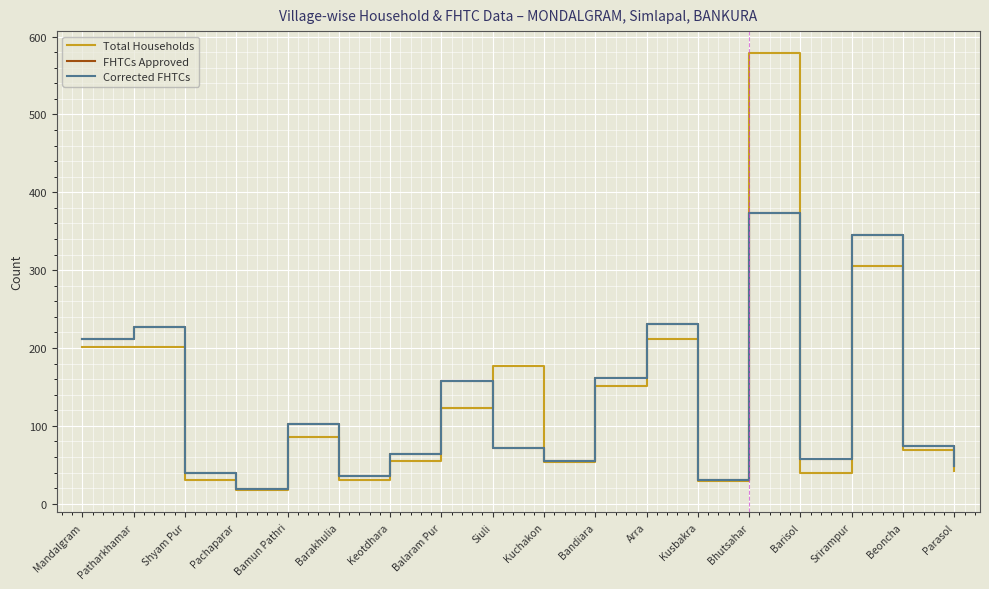

Is the value of Corrected FHTCs at Mandalgram greater than the value of FHTCs Approved at Barisol?

Yes